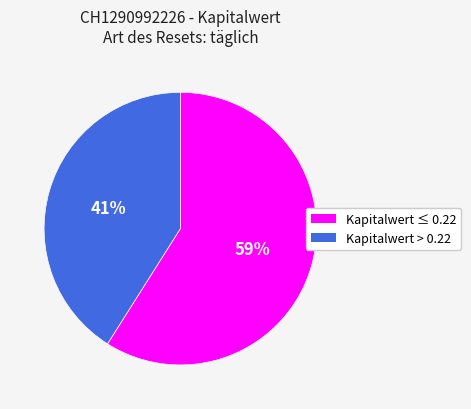

Is there any slice that represents more than half of the pie?

Yes